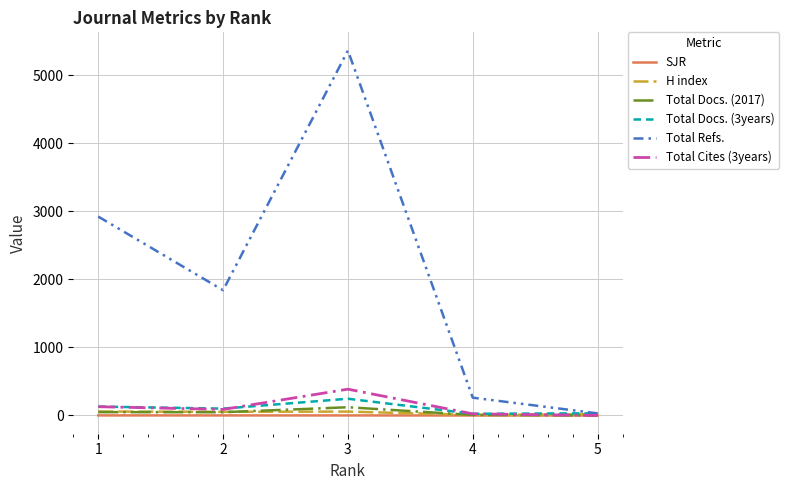

The value of SJR at 3 is 0.7. True or false?

True